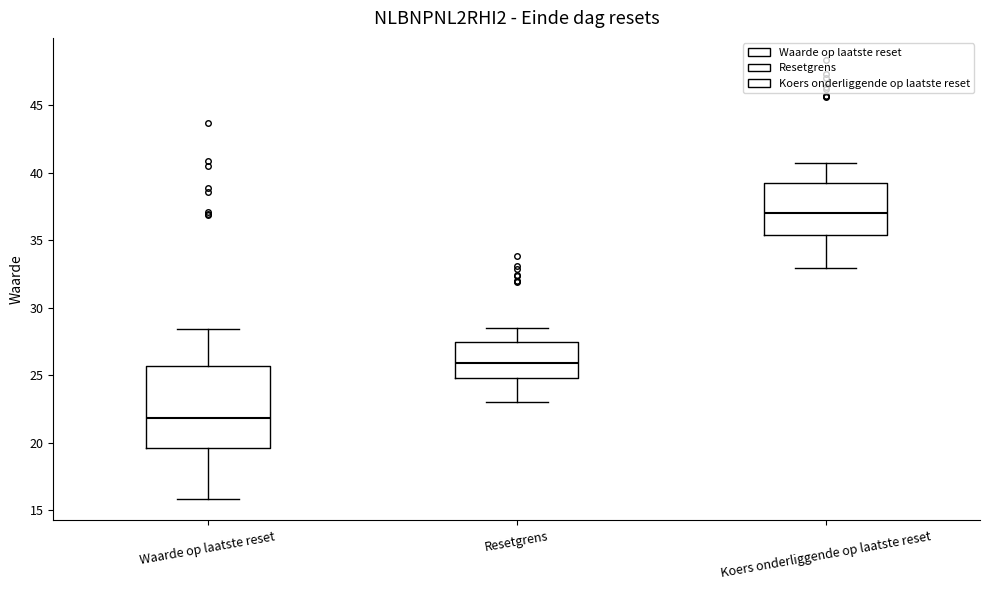

Reading left to right, read every box against the y-axis: the position of its median line, the range the box covers, and the ends of its whiskers. The values are not printed on the chart, so give them approximately, as read against the axis.

Waarde op laatste reset: median 22.0, box 19.5 to 25.5, whiskers 16.0 to 28.5
Resetgrens: median 26.0, box 25.0 to 27.5, whiskers 23.0 to 28.5
Koers onderliggende op laatste reset: median 37.0, box 35.5 to 39.0, whiskers 33.0 to 40.5